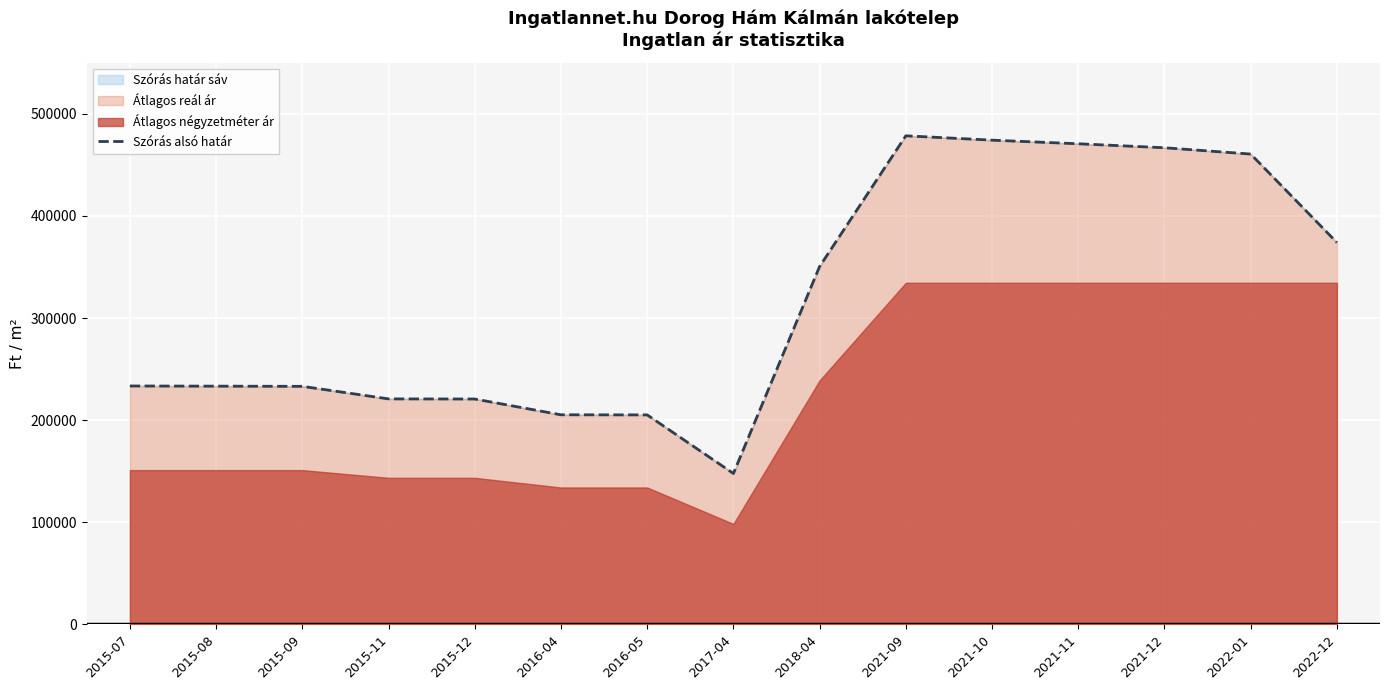

What is the difference between the maximum and minimum values?

330916